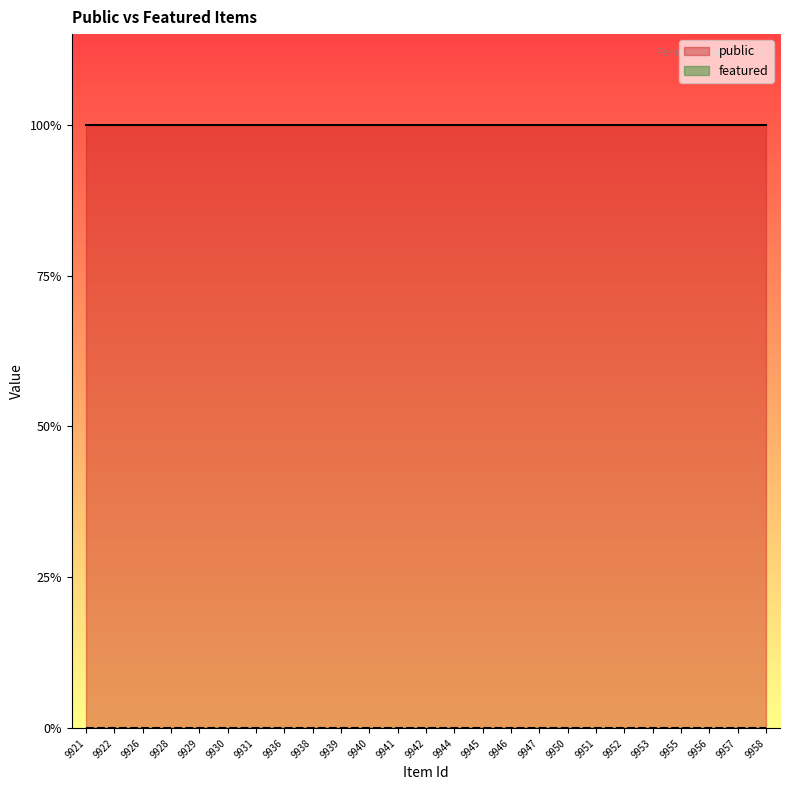

What is the total value across all series at 9945?

1